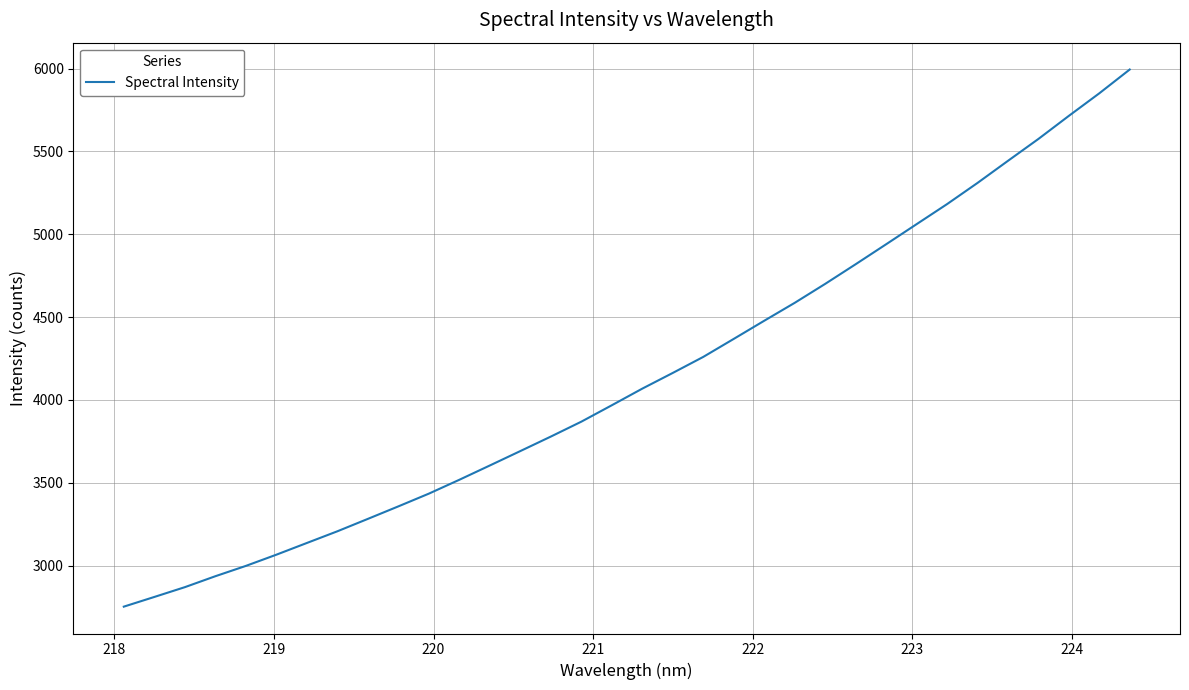

What is the sum of all values?

140797.5